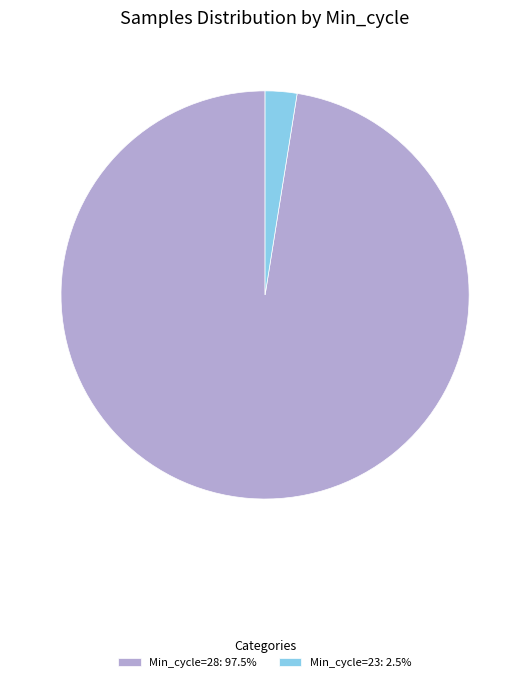

Is there any slice that represents more than half of the pie?

Yes